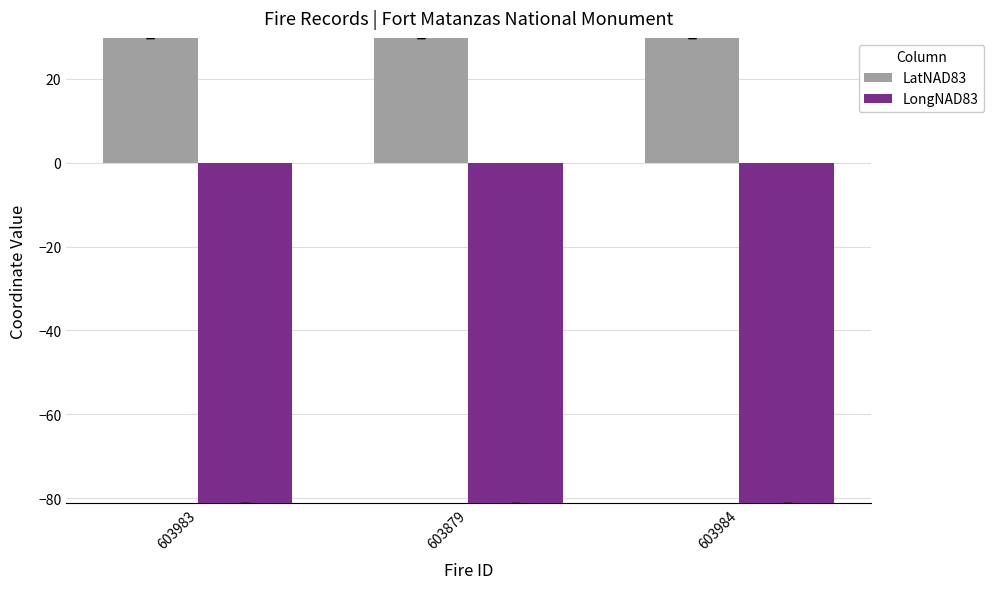

What is the lowest value of the LongNAD83 series?

-81.2